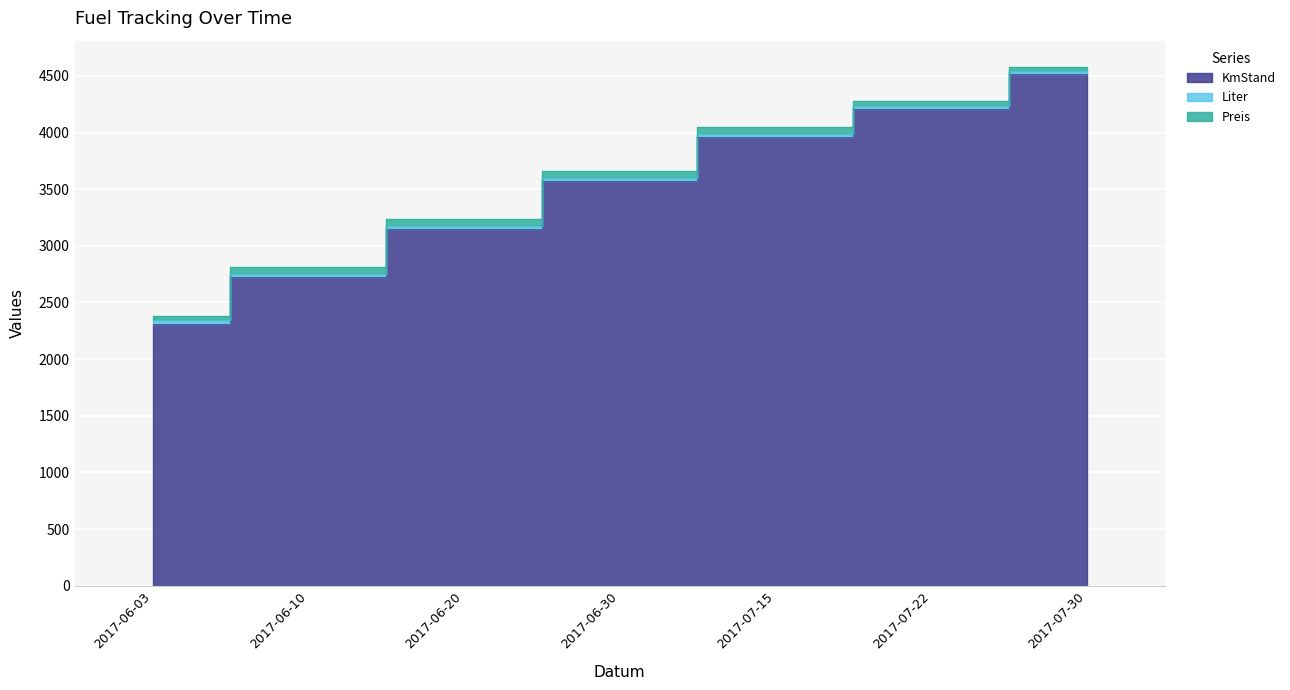

True or false: Liter and KmStand cross at least once.

False